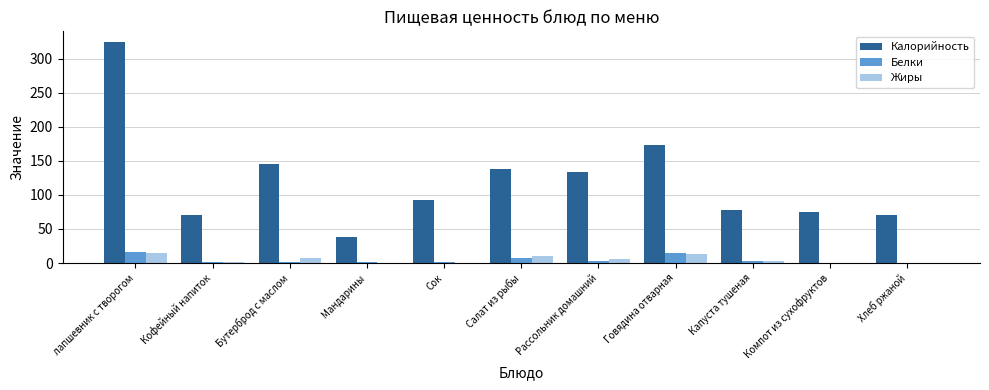

True or false: Белки has a value of 16 at лапшевник с творогом.

True